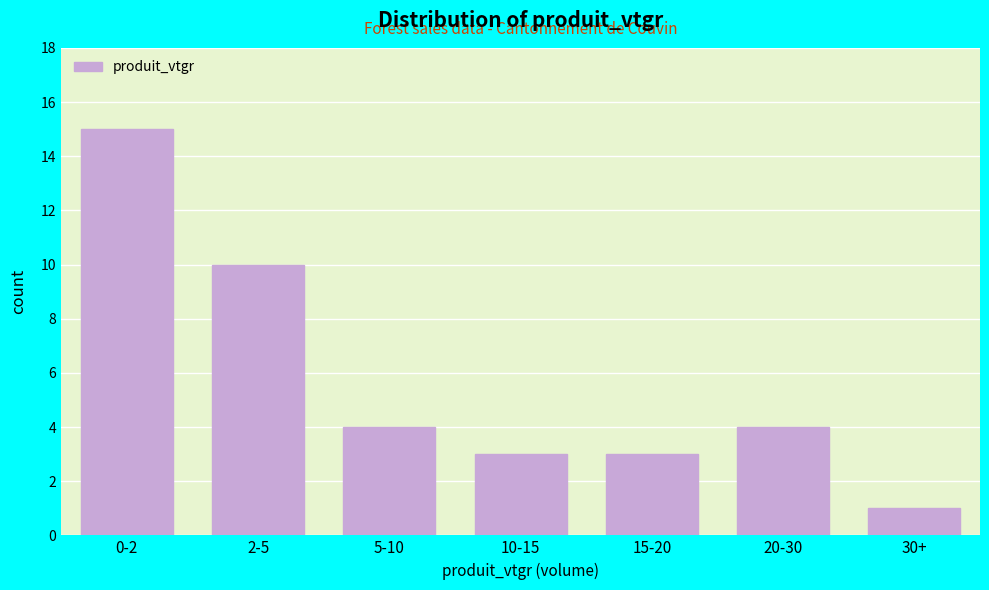

Reading right to left, what are all the values shown in this chart?

30+=1	20-30=4	15-20=3	10-15=3	5-10=4	2-5=10	0-2=15